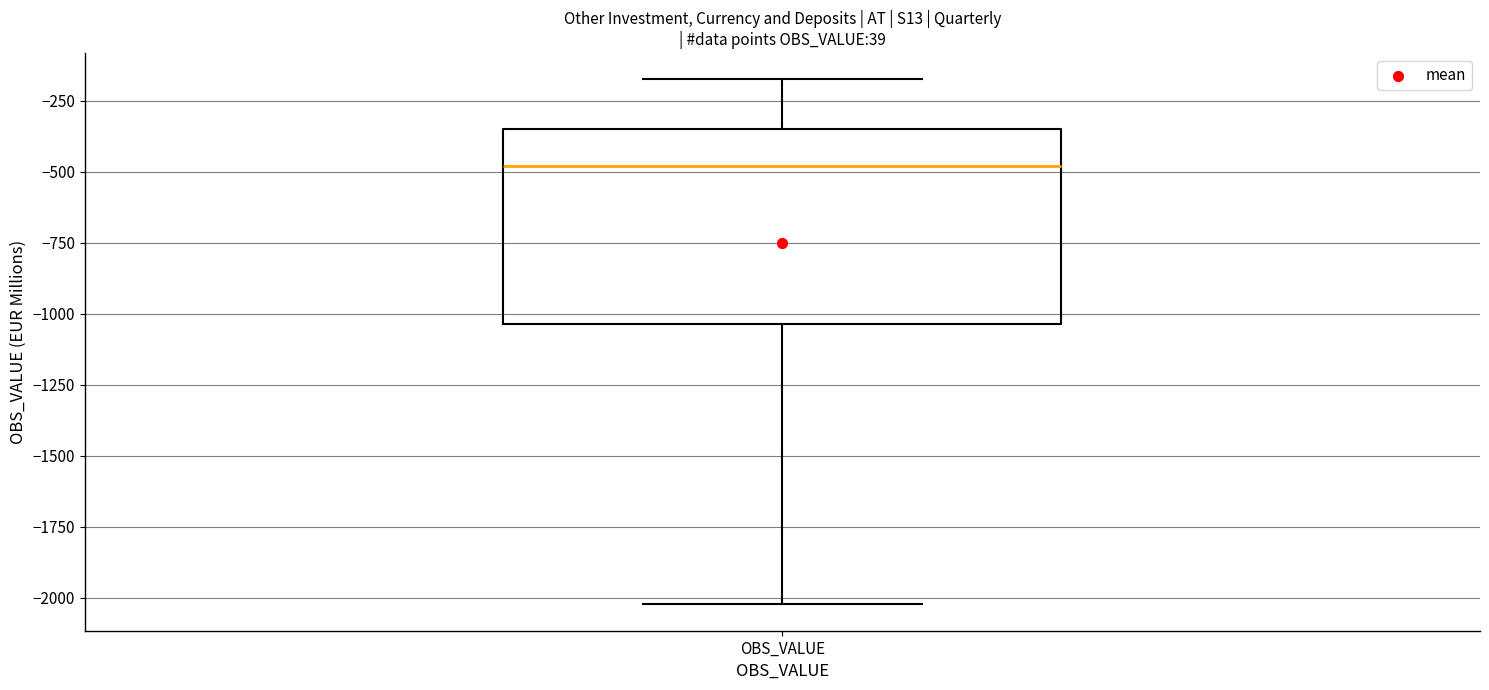

Transcribe this box plot: give where the median line is, the range the box spans, and where the two whiskers end, as read against the y-axis. The values are not printed on the chart, so give them approximately, as read against the axis.

median -500, box -1050 to -350, whiskers -2000 to -150